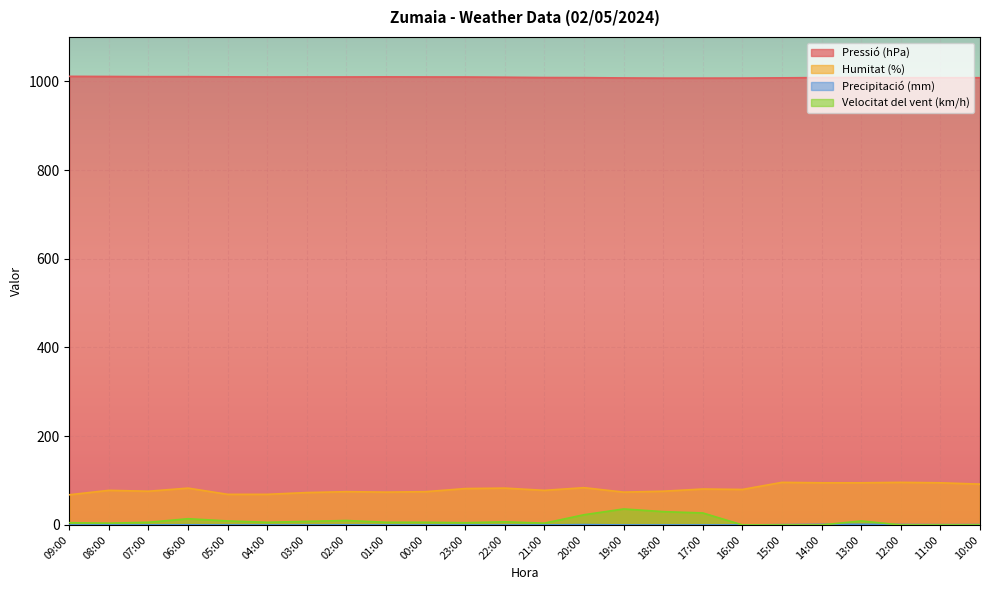

How many lines are shown in the chart?

4